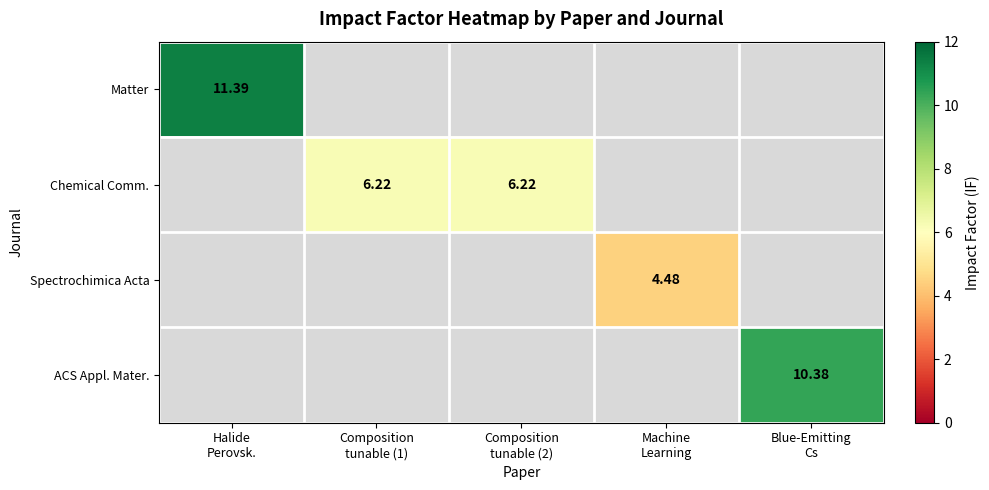

Is the value of Chemical Comm. at Machine Learning greater than the value of Matter at Blue-Emitting Cs?

No